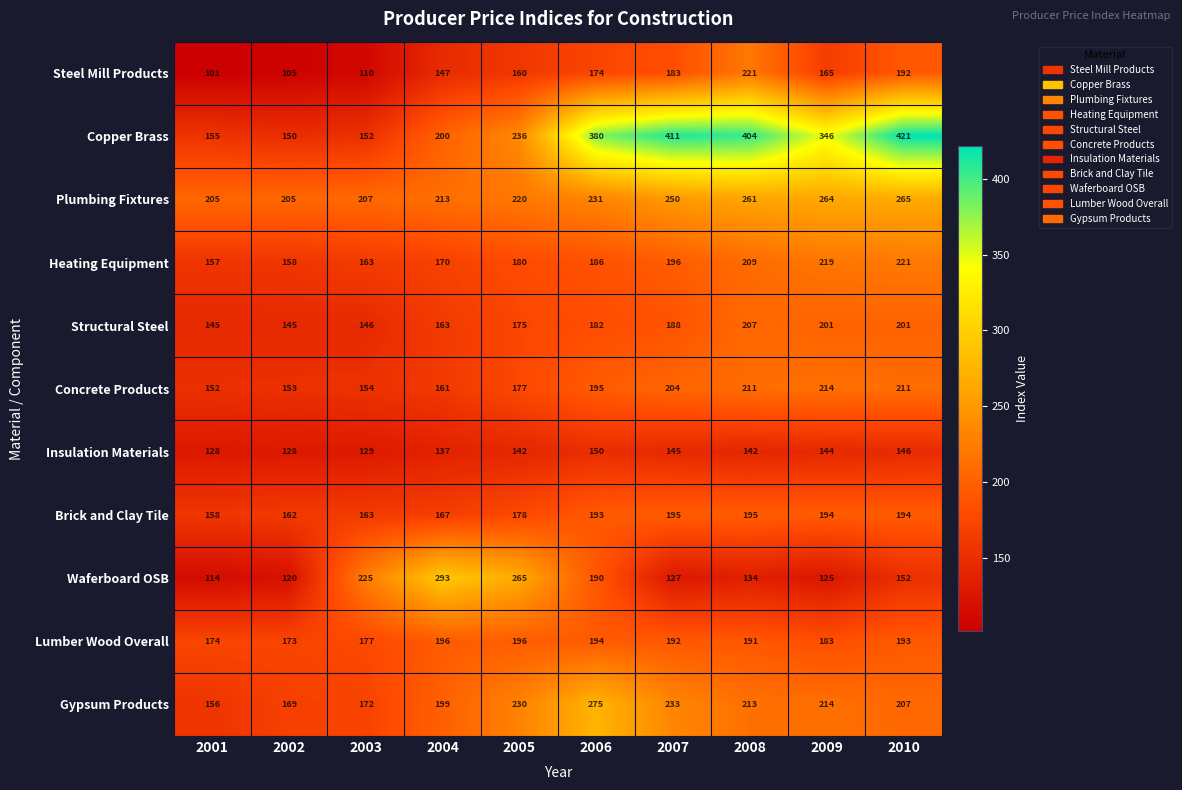

What is the spread (max minus min) of values at 2009?

221